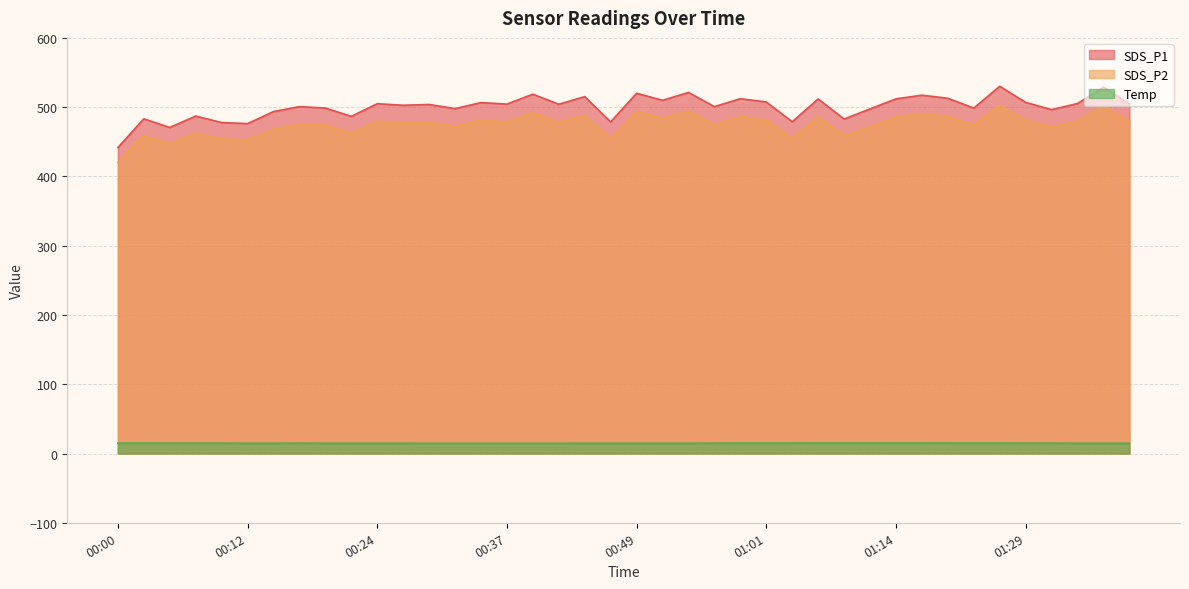

What is the difference between the Temp values at 01:20 and 01:34?

0.2